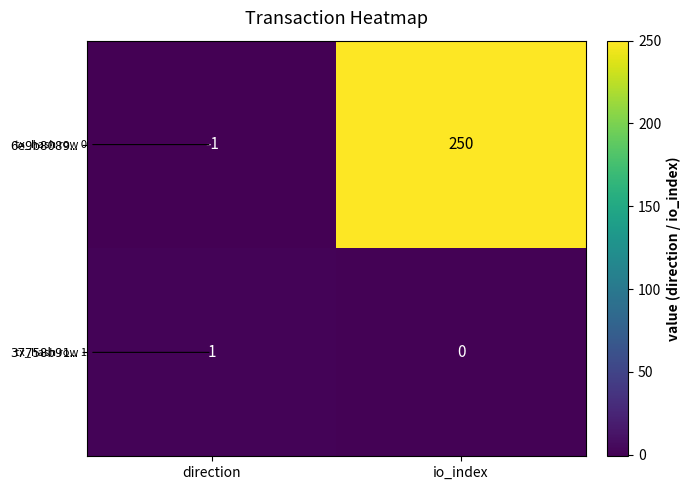

What is the spread (max minus min) of values at io_index?

250